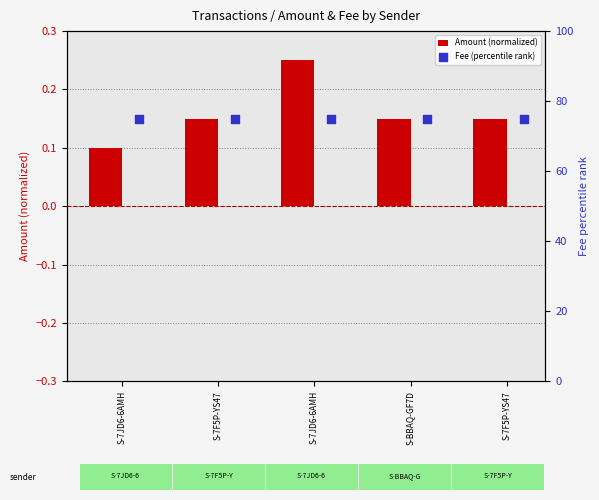

Which series has the largest total across all categories?

Fee (percentile rank)